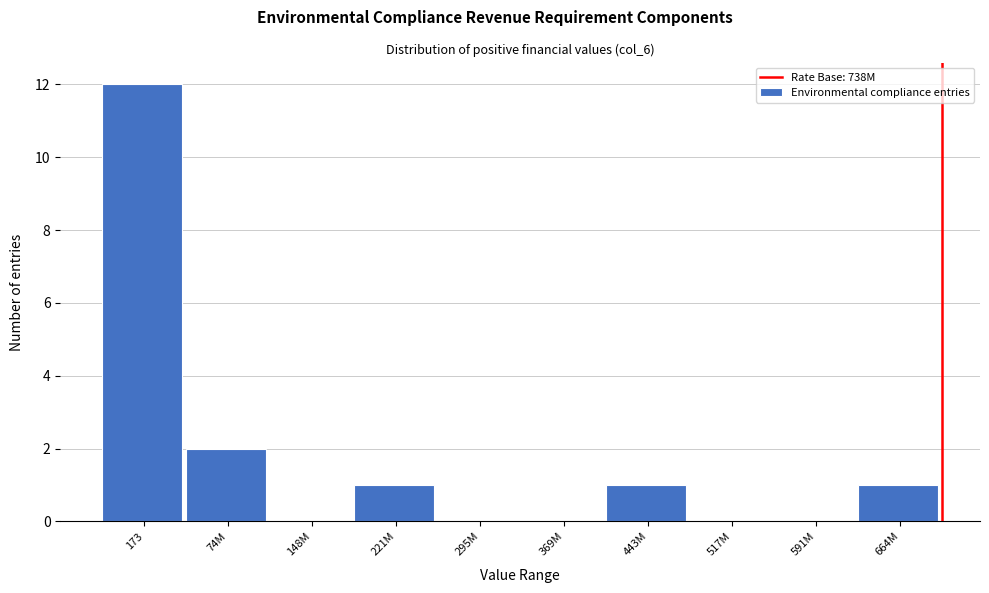

Reading right to left, what are all the values shown in this chart?

664M=1	591M=0	517M=0	443M=1	369M=0	295M=0	221M=1	148M=0	74M=2	173=12